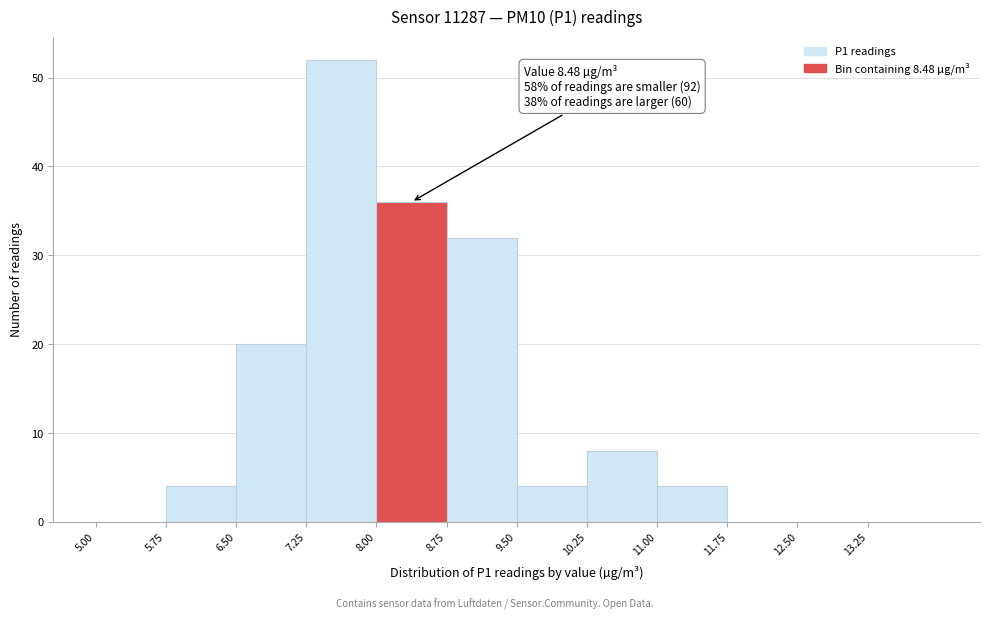

Over which range of the x-axis is the bar tallest?

7.25 to 8.00